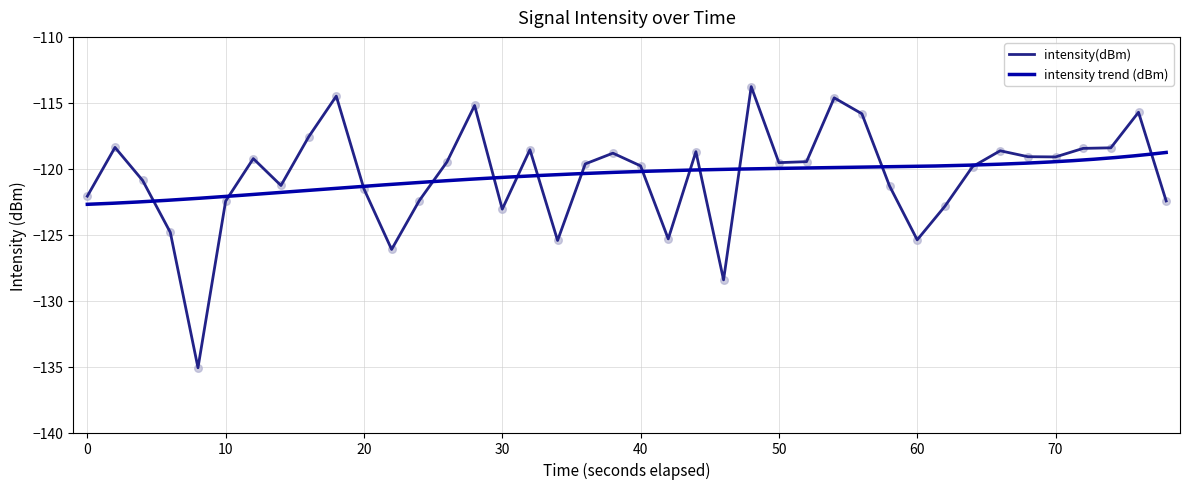

Is it true that intensity(dBm) equals -119.1 at 70?

True